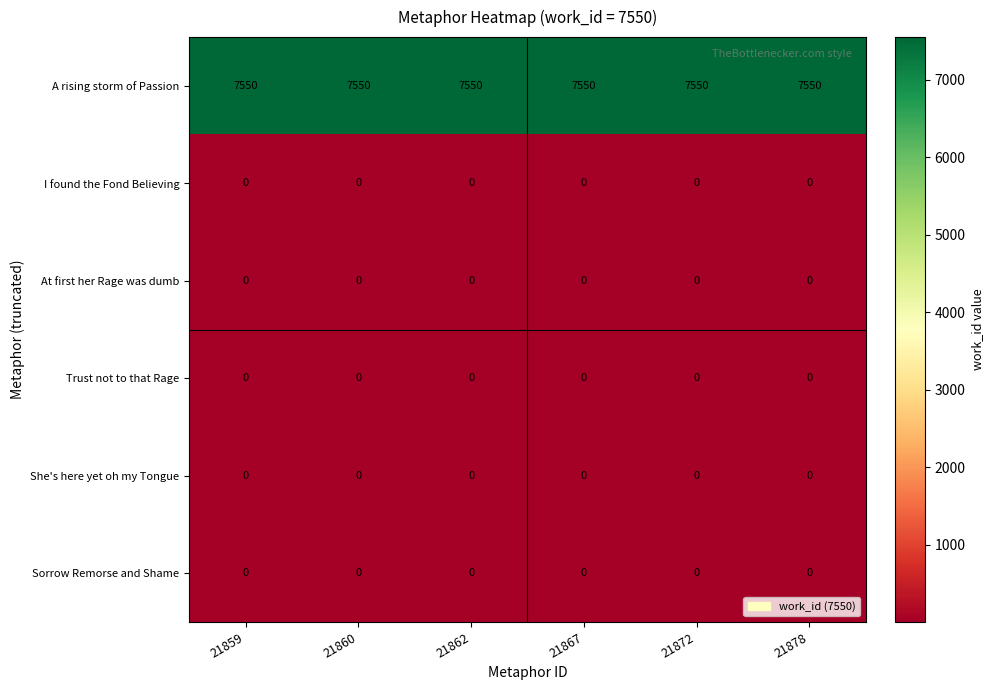

What is the sum of all A rising storm of Passion values?

45300